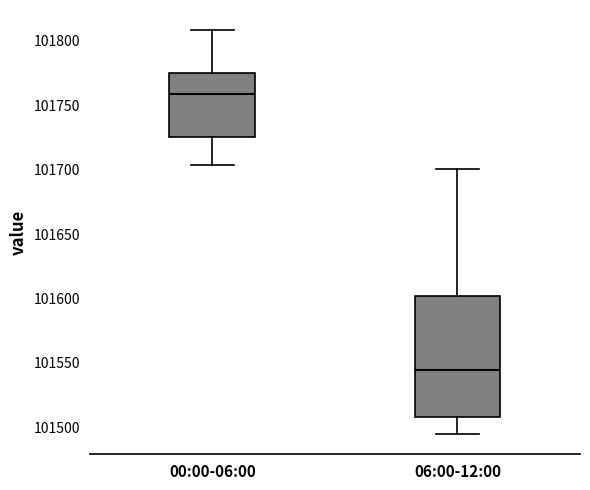

Reading left to right, read every box against the y-axis: the position of its median line, the range the box covers, and the ends of its whiskers. The values are not printed on the chart, so give them approximately, as read against the axis.

00:00-06:00: median 101760, box 101725 to 101775, whiskers 101705 to 101810
06:00-12:00: median 101545, box 101510 to 101600, whiskers 101495 to 101700